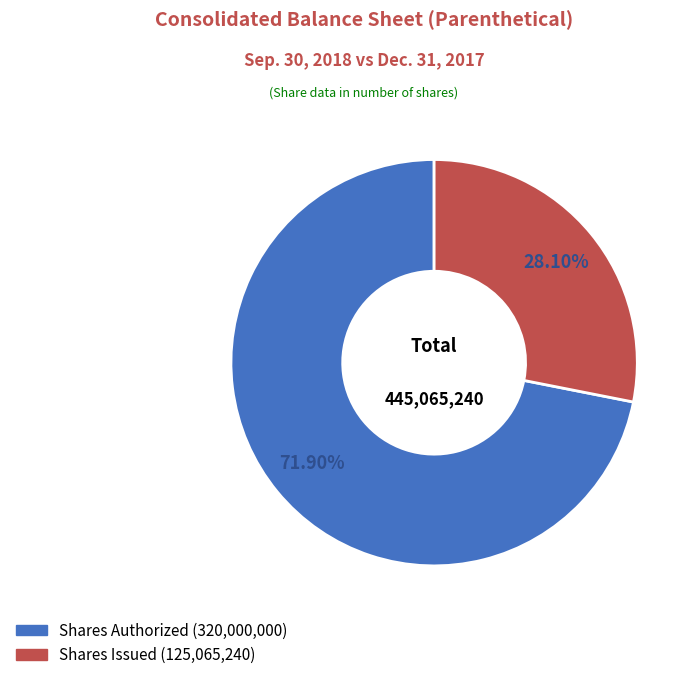

Is there any slice that represents more than half of the pie?

Yes